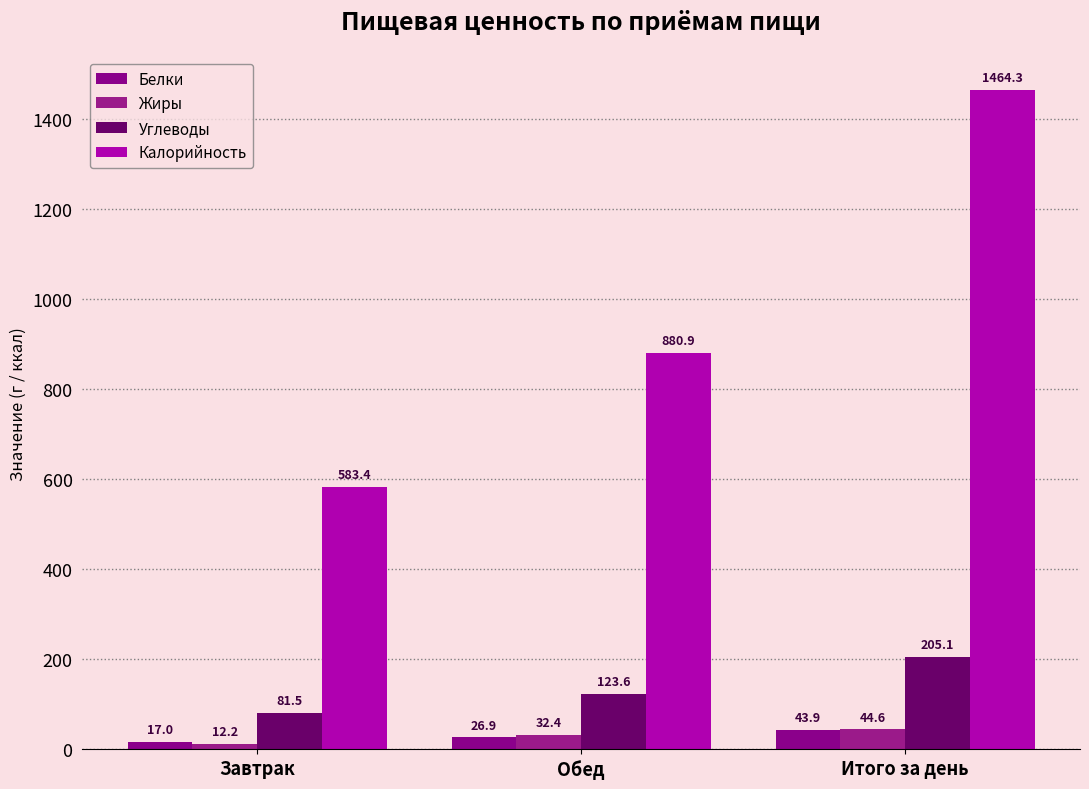

Is it true that Углеводы equals 205.1 at Итого за день?

True